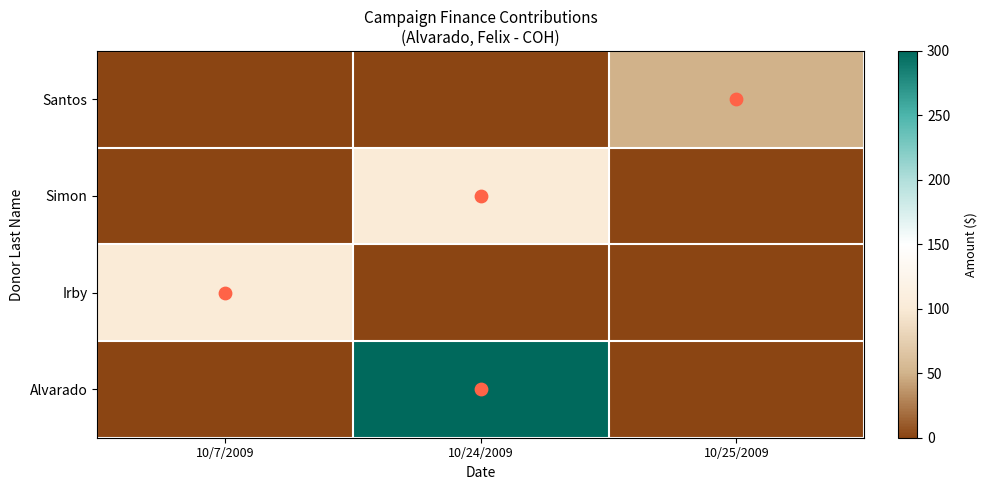

What is the spread (max minus min) of values at 10/25/2009?

50